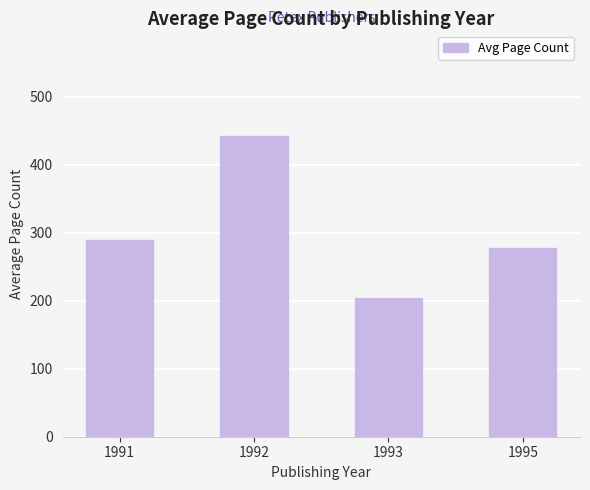

The value at 1995 is 494.6. True or false?

False